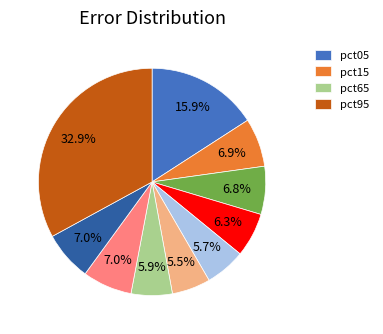

Is there a majority slice in this chart?

No